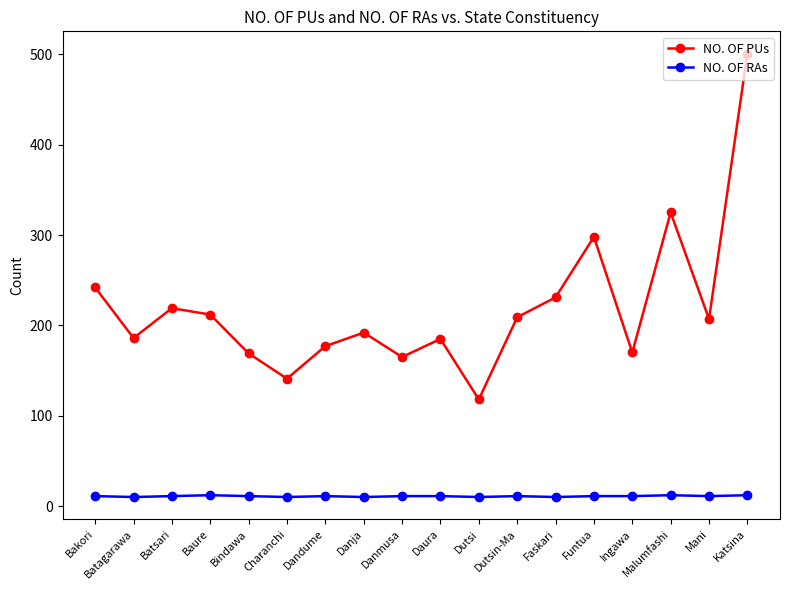

What is the label of the 9th point from the right?

Daura